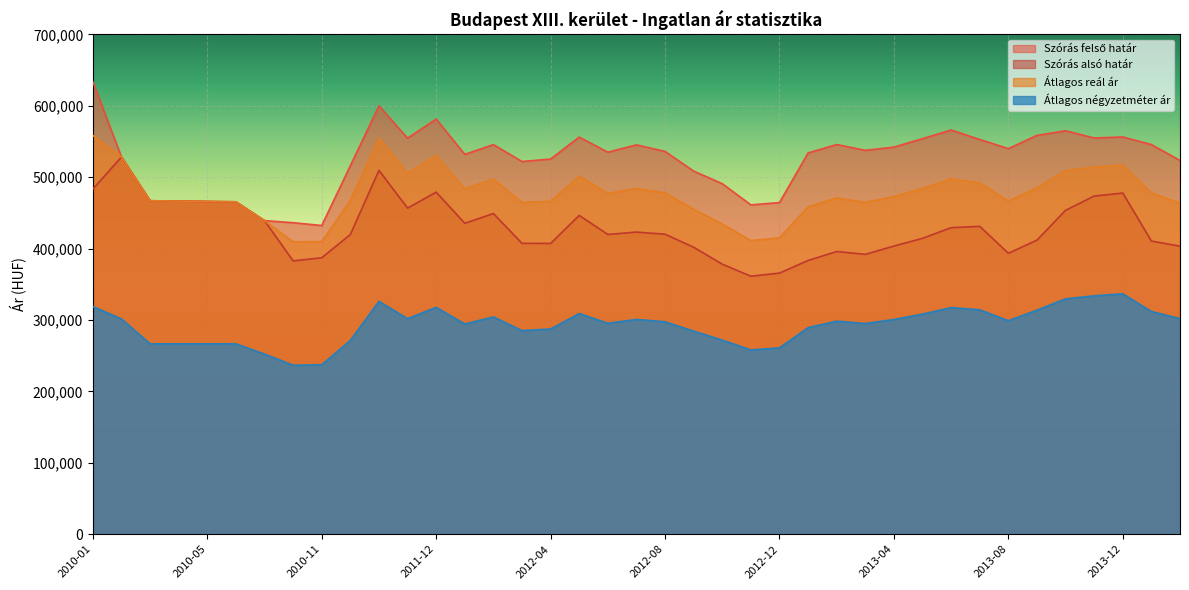

True or false: Átlagos négyzetméter ár and Szórás felső határ cross at least once.

False